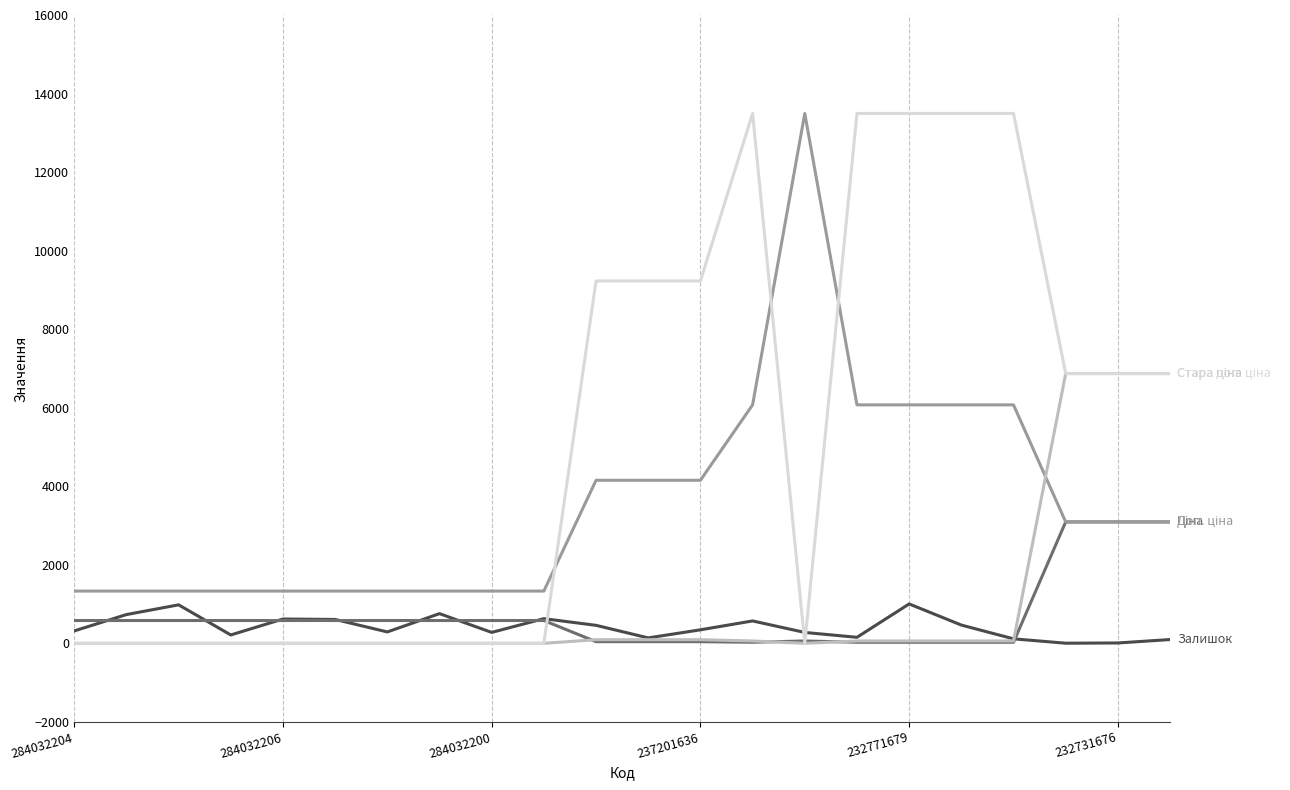

At which category is the sum across all series the highest?

232771679